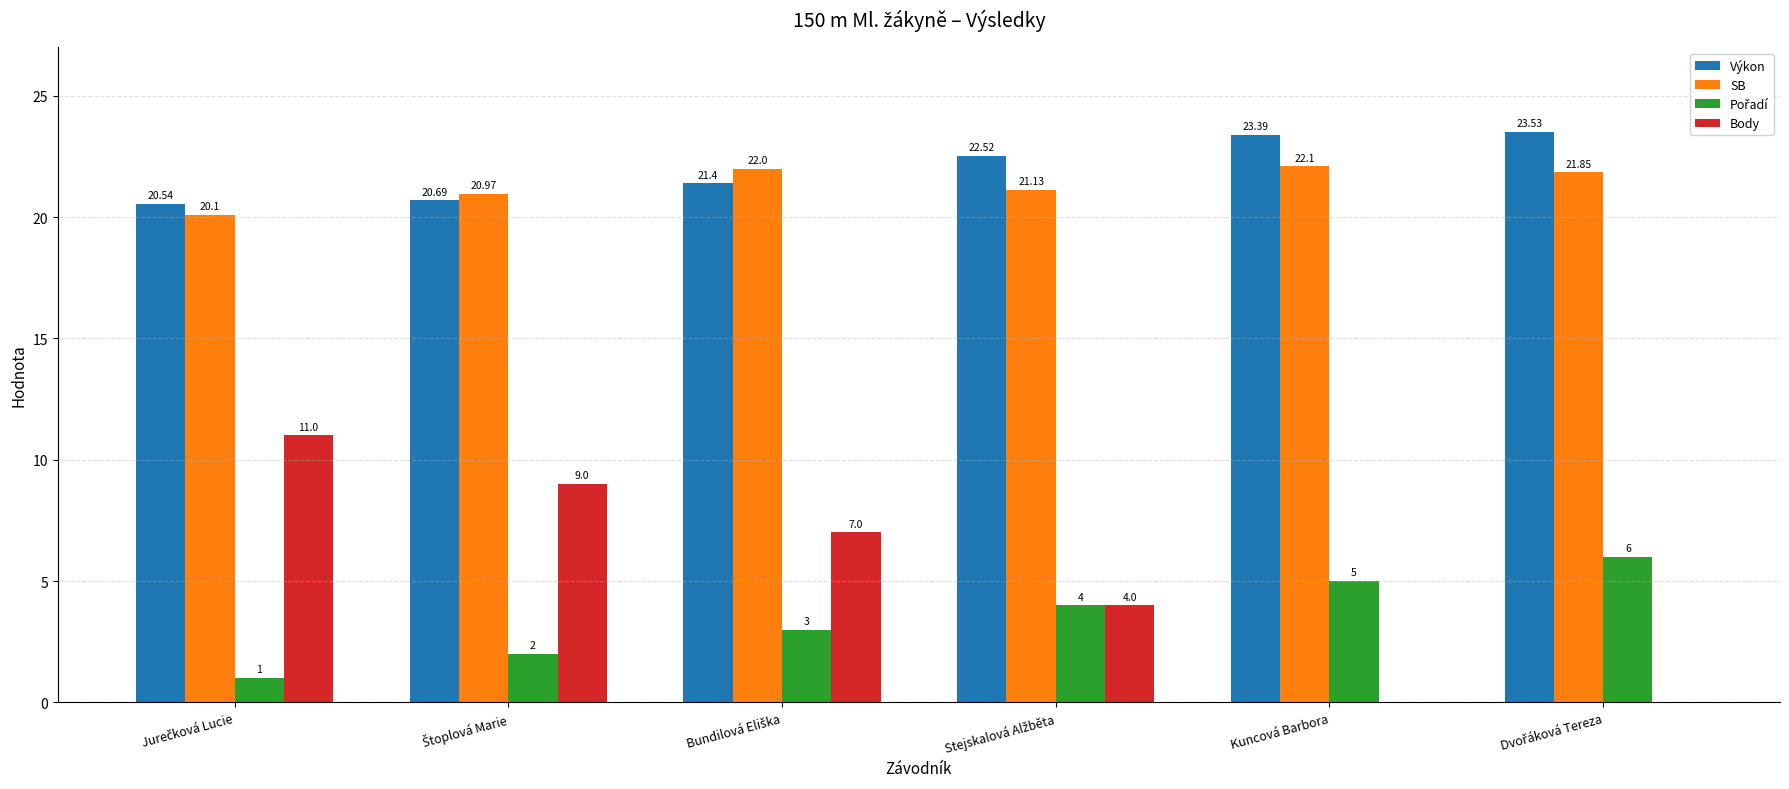

What is the maximum value shown in the chart?

23.5